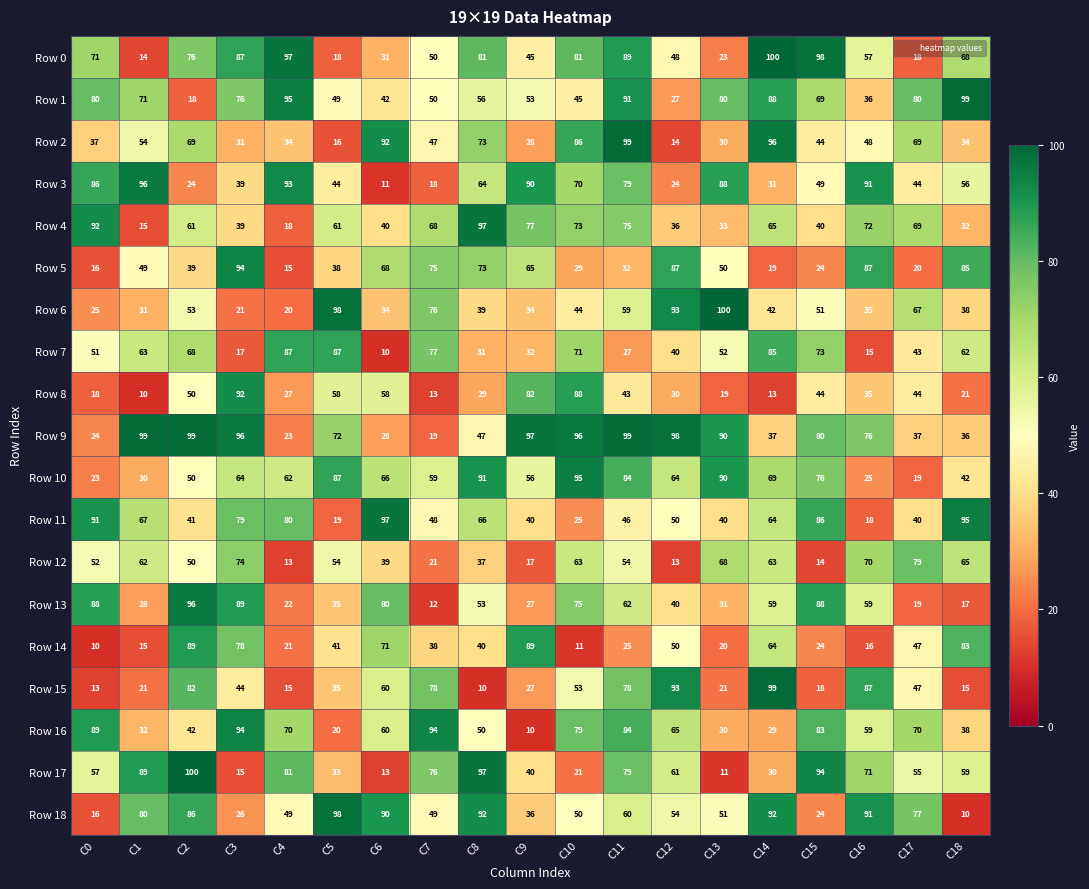

What is the sum of all Row 8 values?

774